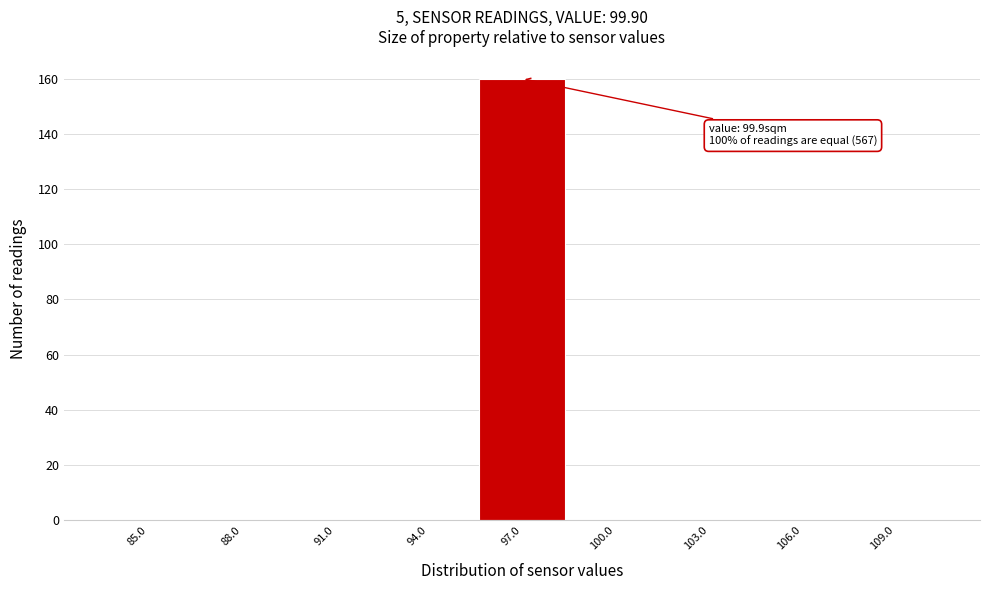

Reading left to right, what are all the values shown in this chart?

85.0=0	88.0=0	91.0=0	94.0=0	97.0=160	100.0=0	103.0=0	106.0=0	109.0=0